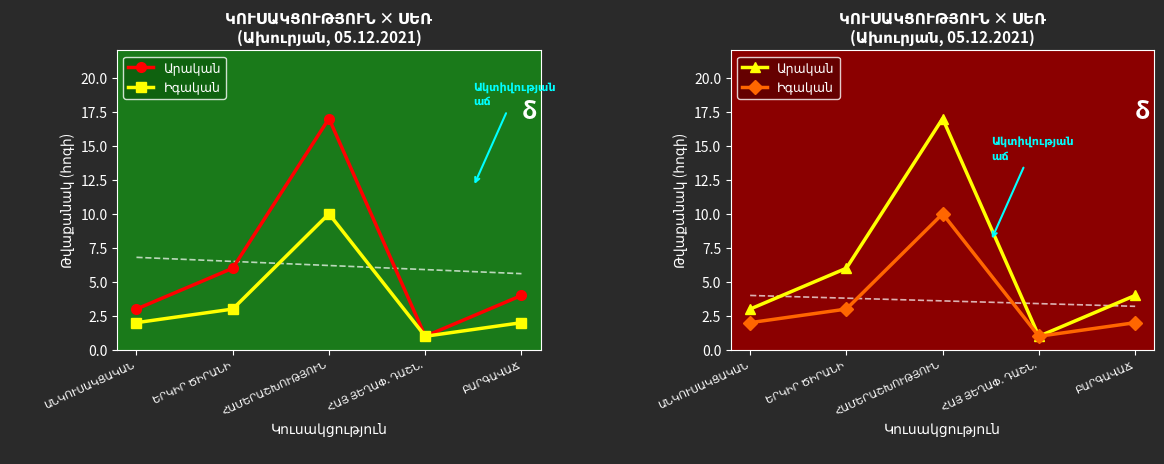

What is the difference between the Իգական values at ԱՆԿՈՒՍԱԿՑԱԿԱՆ and ՀԱՄԵՐԱՇԽՈՒԹՅՈՒՆ?

8